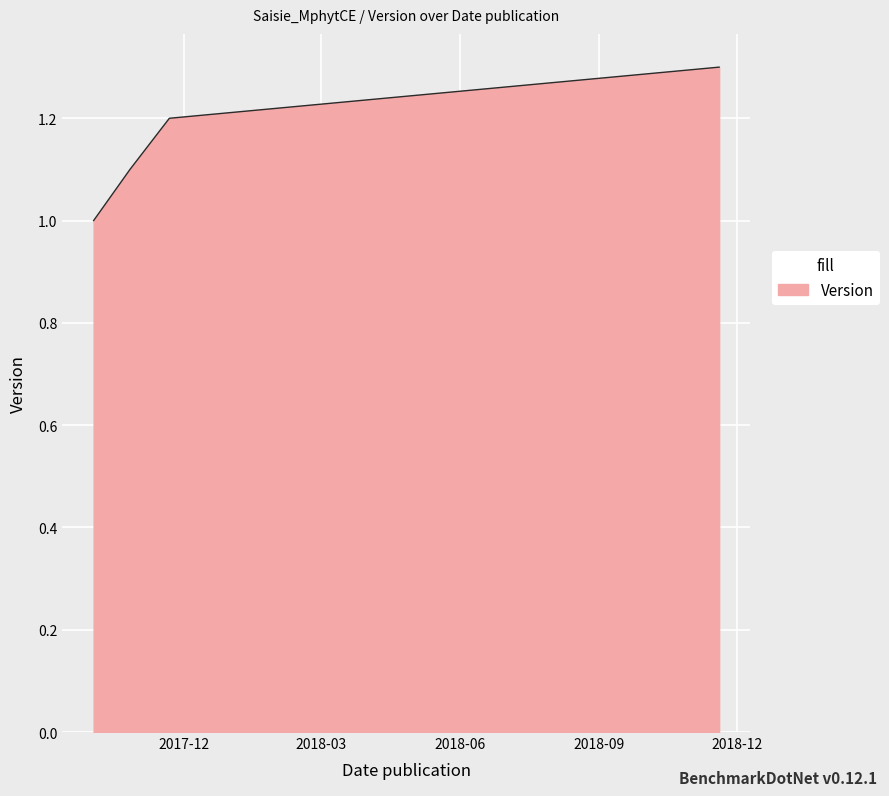

True or false: the data has more than 2 interior local peaks.

False